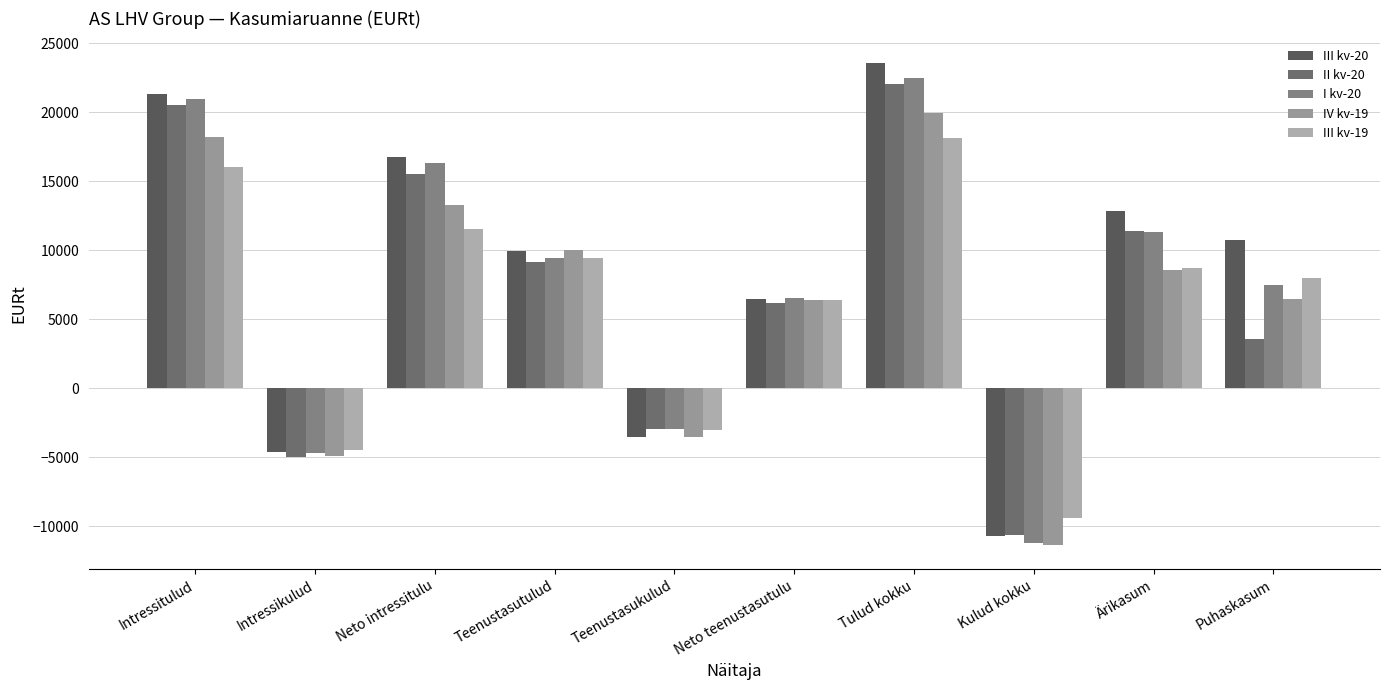

What is the average value of the III kv-19 series?

6133.4